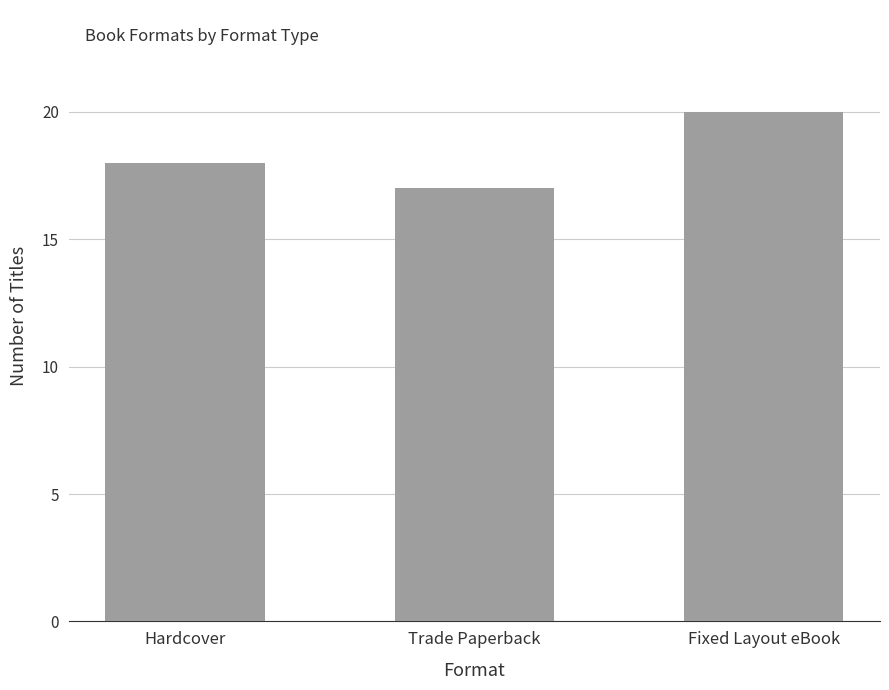

Reading right to left, what are all the values shown in this chart?

20	17	18